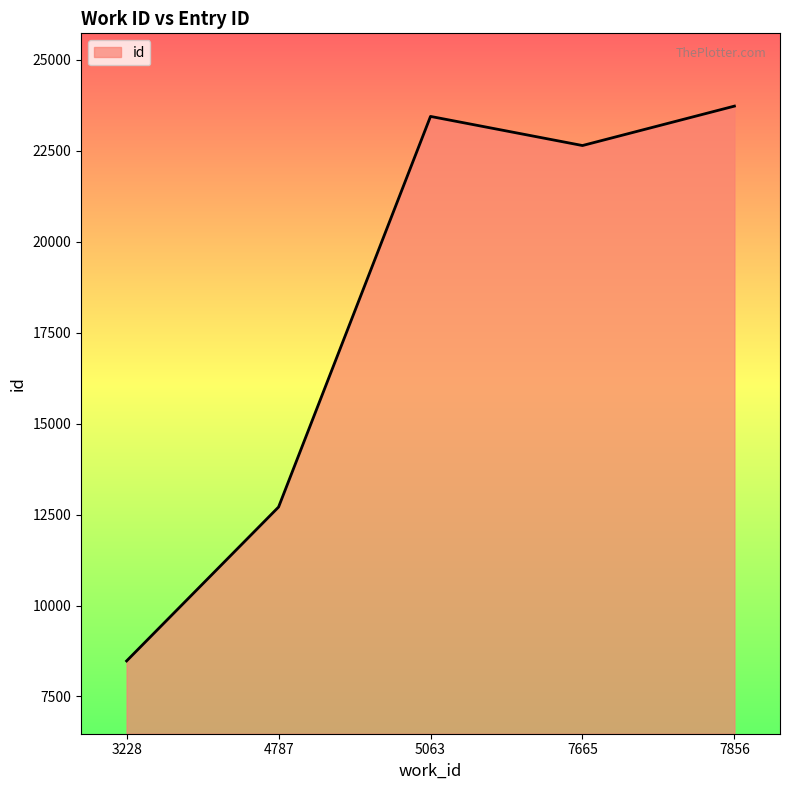

How many interior local peaks (higher than both neighbors) does the data have?

1